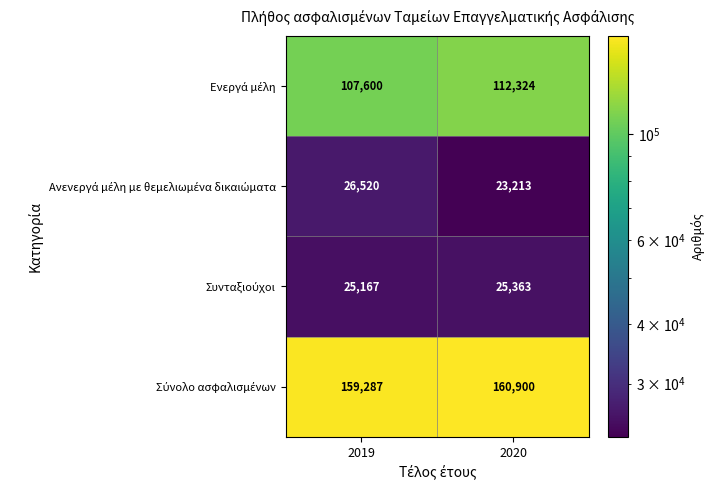

At which category is the sum across all series the highest?

2020